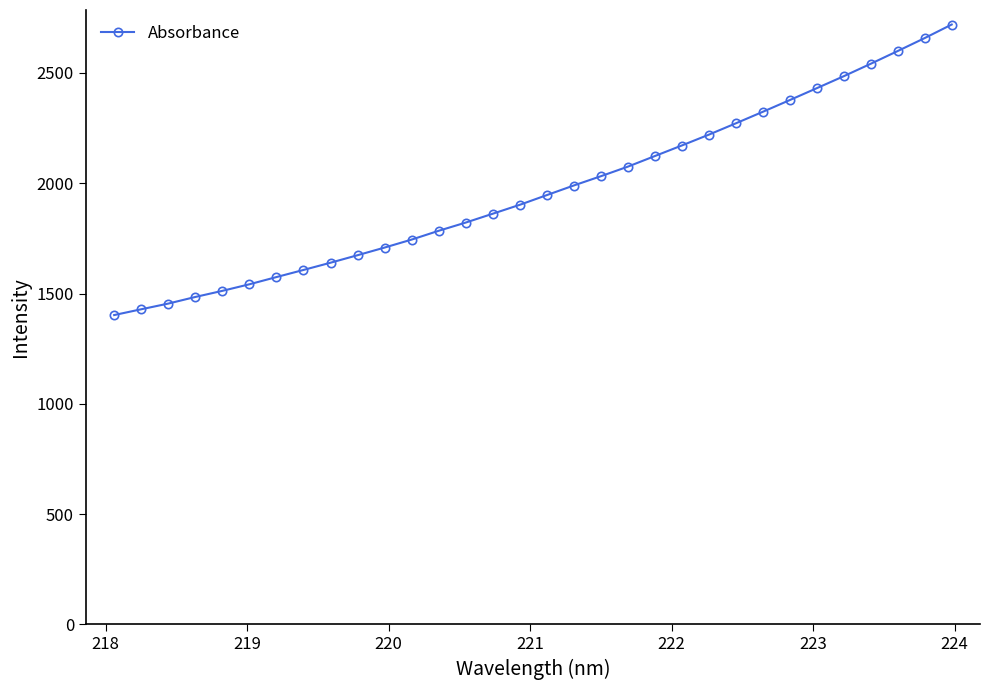

What is the value of the 16th point from the left?

1902.3